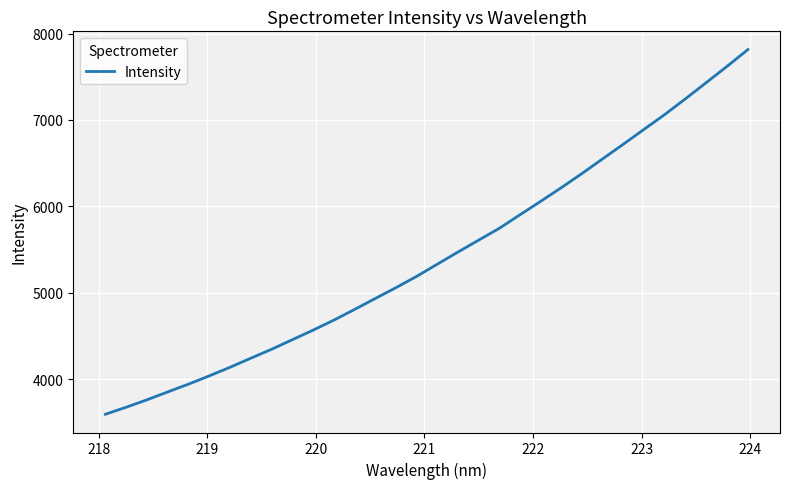

How many lines are shown in the chart?

1